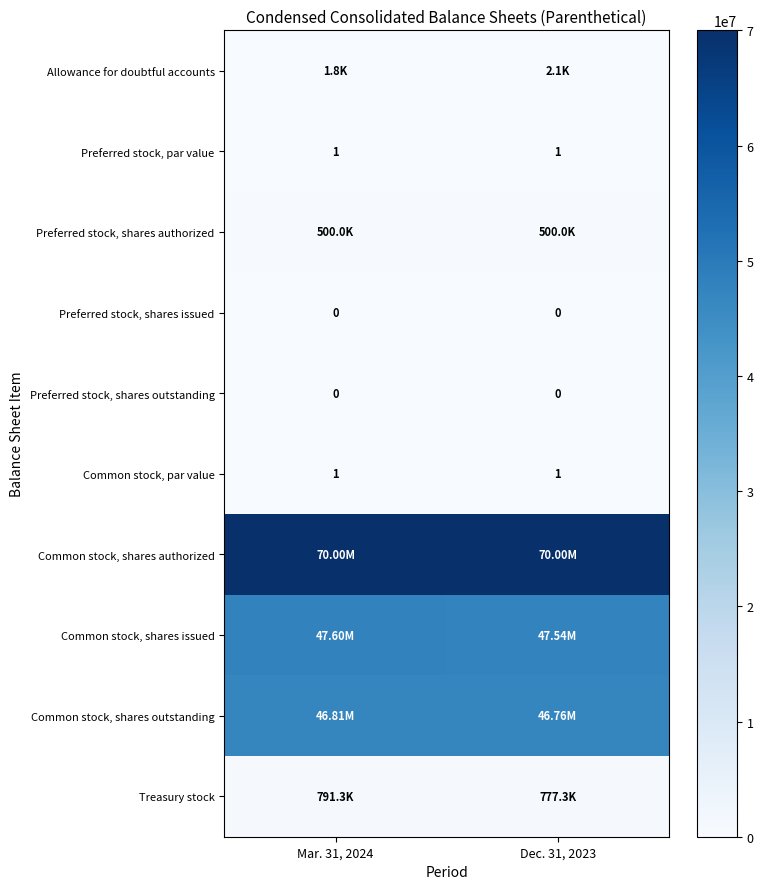

List the labels in order of row_3 value, smallest first.

Mar. 31, 2024, Dec. 31, 2023